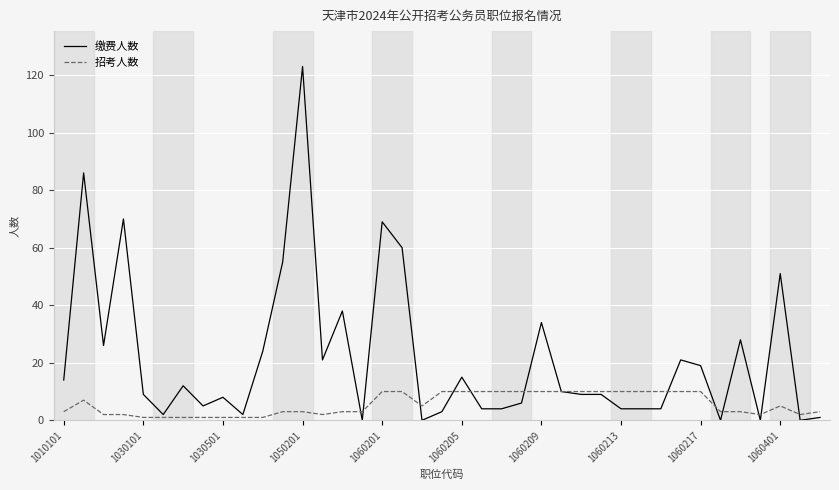

Which series has the largest total across all categories?

缴费人数